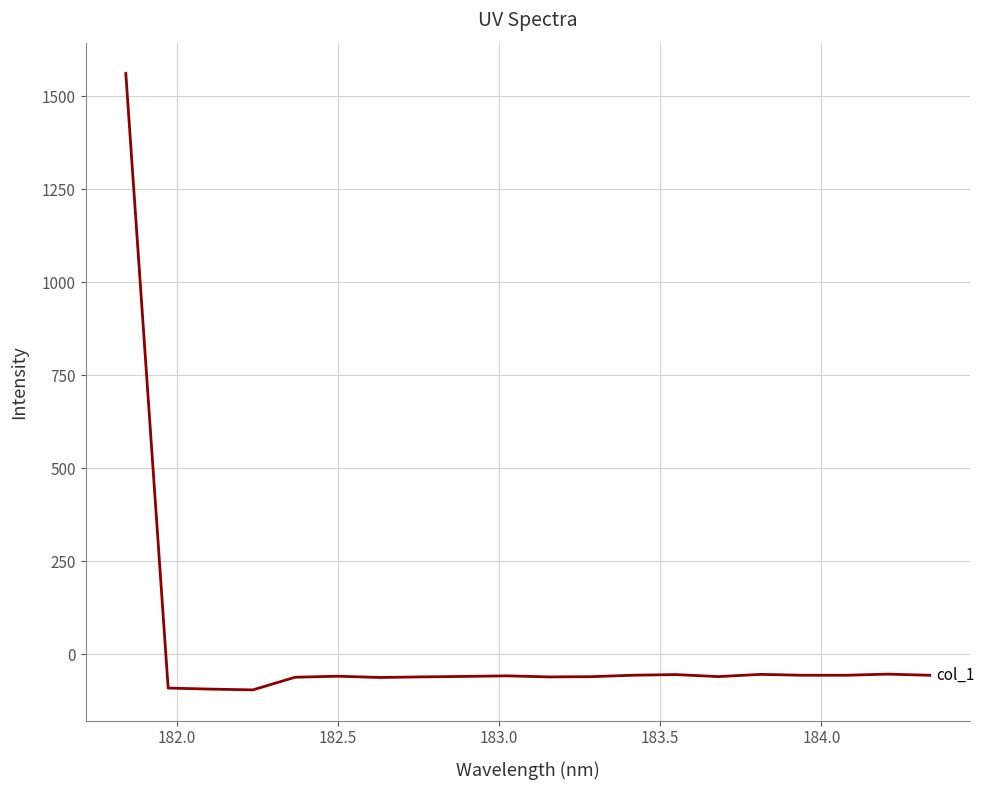

What is the average value?

18.1